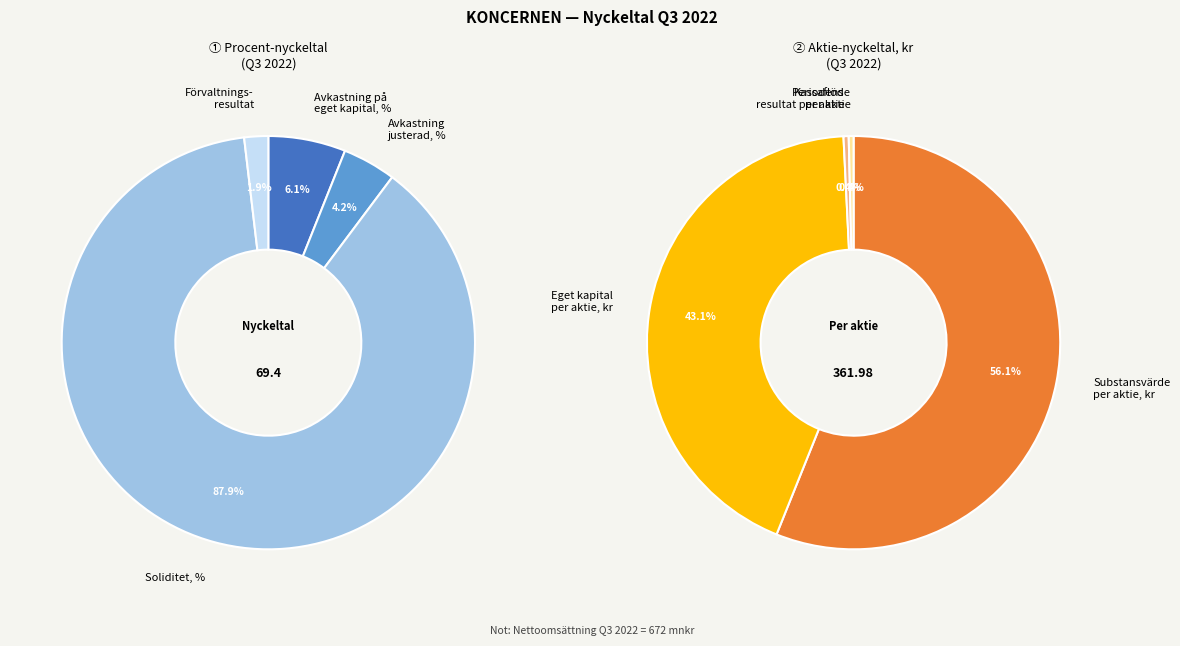

Between Substansvärde per aktie and Soliditet, which is larger?

Substansvärde per aktie